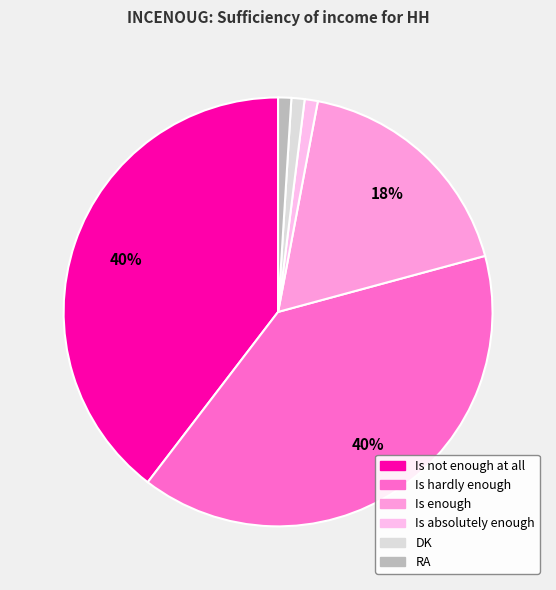

To the nearest percent, what percentage of the pie is DK?

1%